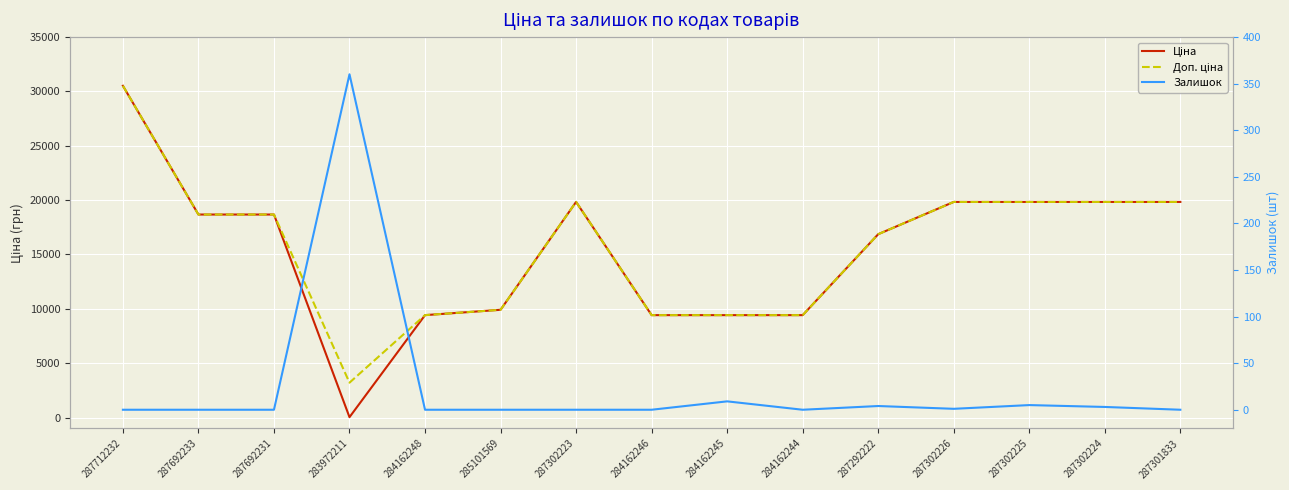

Which has a higher value, 284162248 or 287302223?

287302223